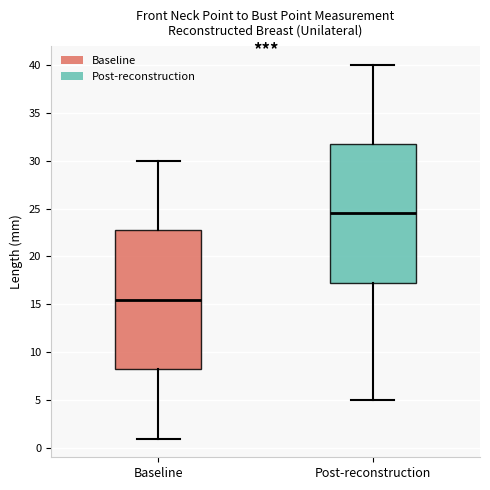

Reading left to right, transcribe this box plot: for each box, give where its median line is, the range the box spans, and where its two whiskers end, as read against the y-axis. The values are not printed on the chart, so give them approximately, as read against the axis.

Baseline: median 15.5, box 8.5 to 23.0, whiskers 1.0 to 30.0
Post-reconstruction: median 24.5, box 17.5 to 32.0, whiskers 5.0 to 40.0